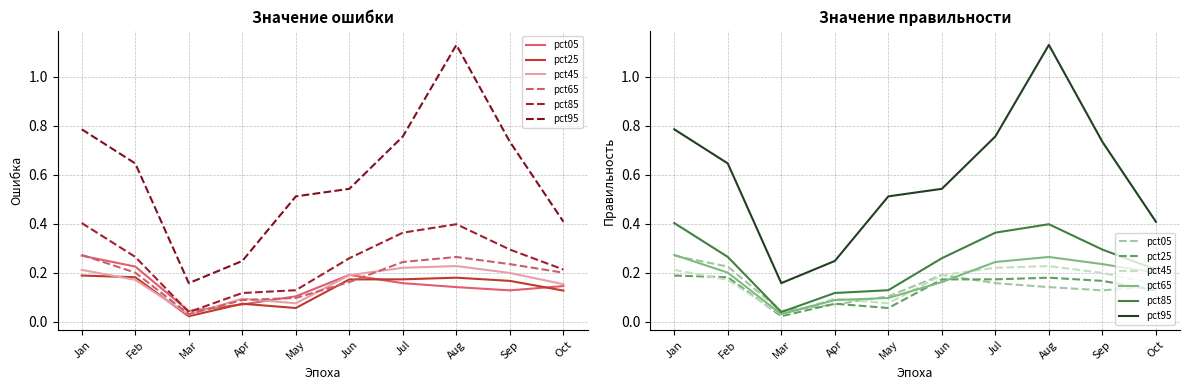

Reading left to right, transcribe all the data shown in this chart.

pct05: Jan=0.3	Feb=0.2	Mar=0.0	Apr=0.1	May=0.1	Jun=0.2	Jul=0.2	Aug=0.1	Sep=0.1	Oct=0.1
pct25: Jan=0.2	Feb=0.2	Mar=0.0	Apr=0.1	May=0.1	Jun=0.2	Jul=0.2	Aug=0.2	Sep=0.2	Oct=0.1
pct45: Jan=0.2	Feb=0.2	Mar=0.0	Apr=0.1	May=0.1	Jun=0.2	Jul=0.2	Aug=0.2	Sep=0.2	Oct=0.2
pct65: Jan=0.3	Feb=0.2	Mar=0.0	Apr=0.1	May=0.1	Jun=0.2	Jul=0.2	Aug=0.3	Sep=0.2	Oct=0.2
pct85: Jan=0.4	Feb=0.3	Mar=0.0	Apr=0.1	May=0.1	Jun=0.3	Jul=0.4	Aug=0.4	Sep=0.3	Oct=0.2
pct95: Jan=0.8	Feb=0.6	Mar=0.2	Apr=0.2	May=0.5	Jun=0.5	Jul=0.8	Aug=1.1	Sep=0.7	Oct=0.4